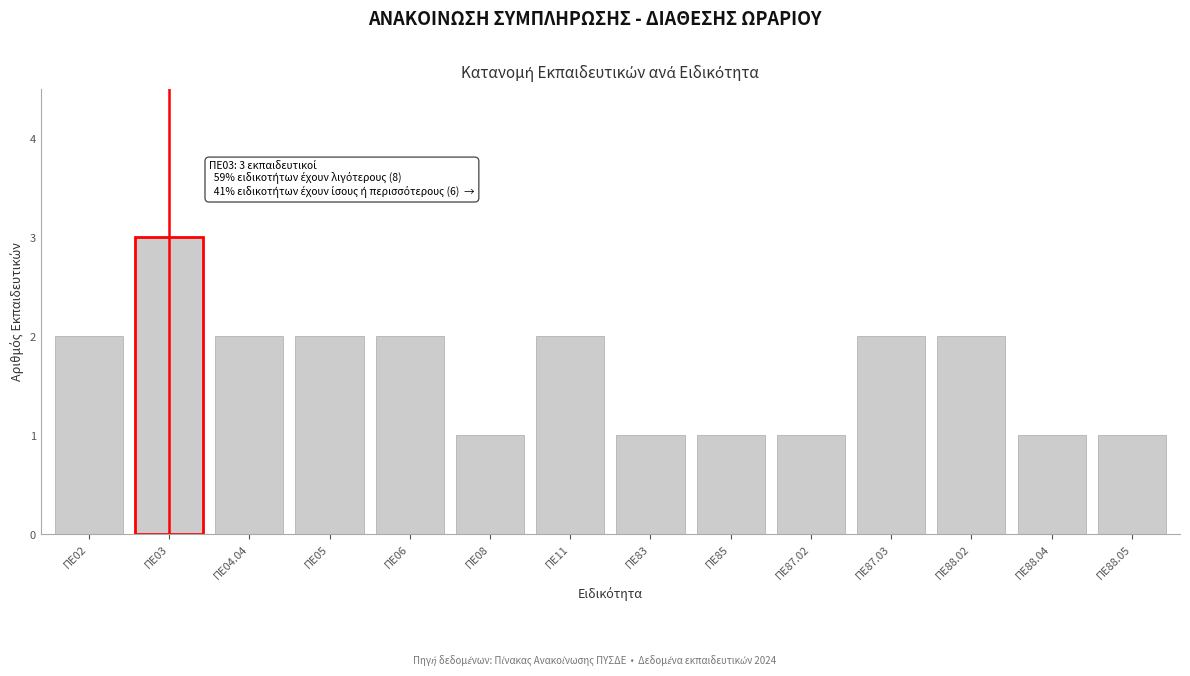

Reading right to left, list all the values displayed in this chart.

ΠΕ88.05=1	ΠΕ88.04=1	ΠΕ88.02=2	ΠΕ87.03=2	ΠΕ87.02=1	ΠΕ85=1	ΠΕ83=1	ΠΕ11=2	ΠΕ08=1	ΠΕ06=2	ΠΕ05=2	ΠΕ04.04=2	ΠΕ03=3	ΠΕ02=2